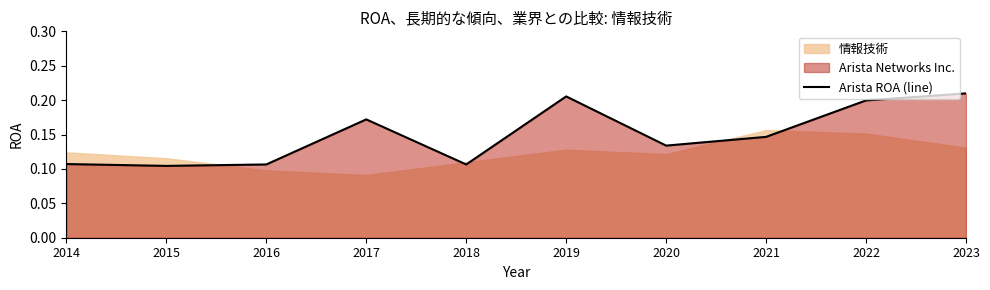

The value of Arista ROA (line) at 2018 is 0.0. True or false?

False